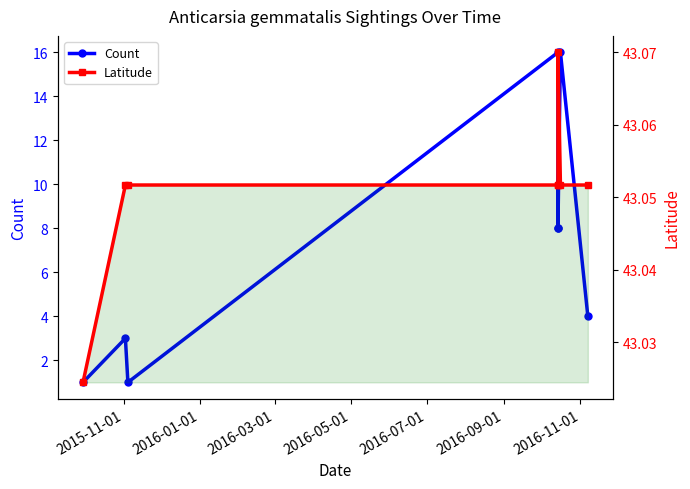

Rank the series by their average value, from lowest to highest.

Count, Latitude